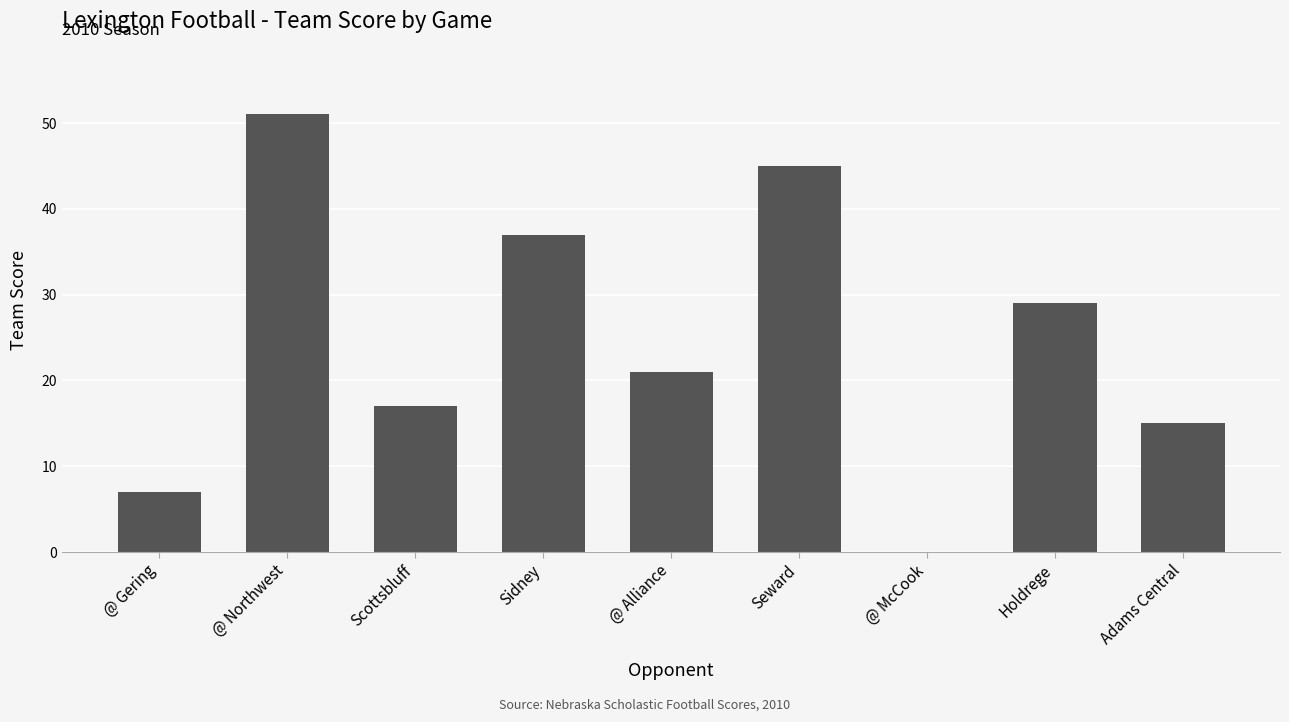

What is the average value?

25